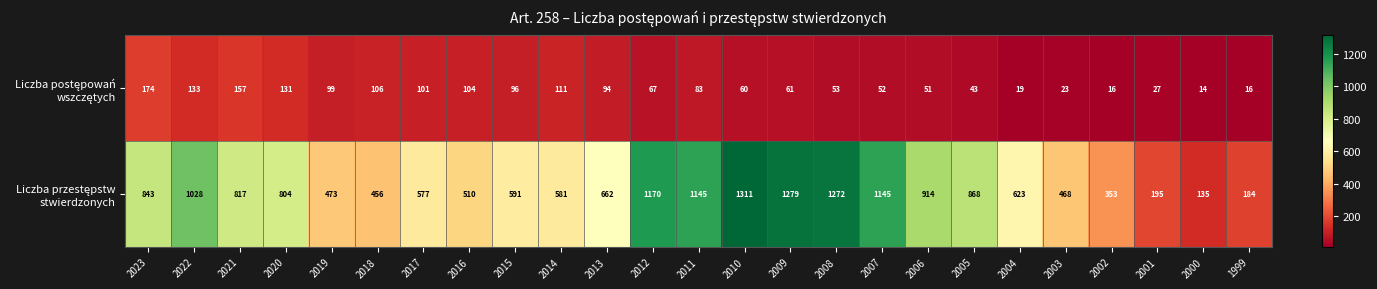

Which category has the highest value across all series?

2010